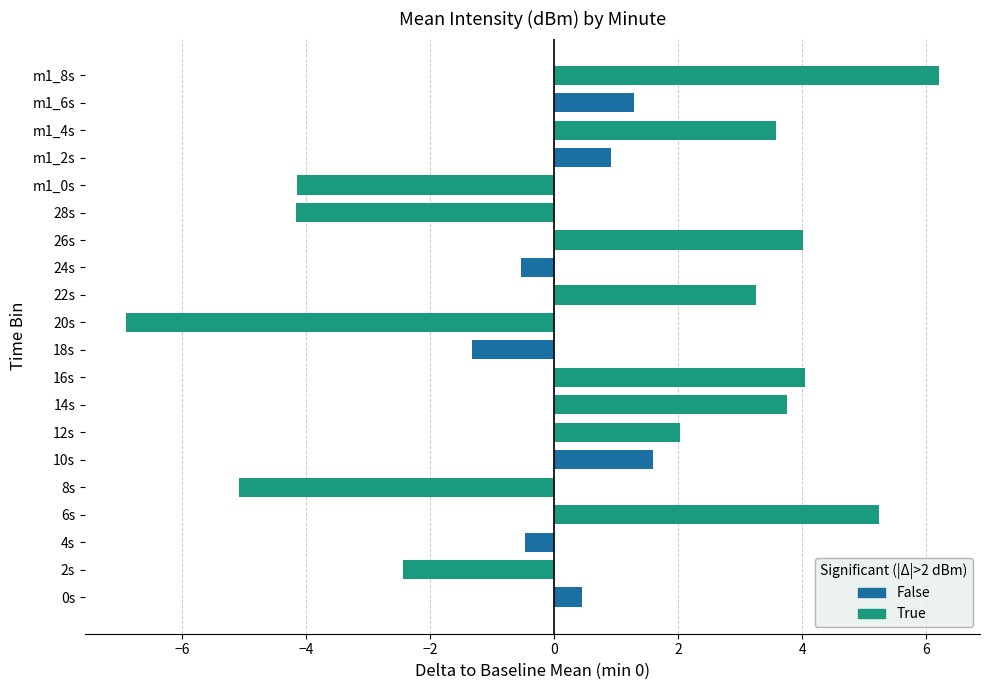

What is the difference between the second highest and second lowest values?

10.3